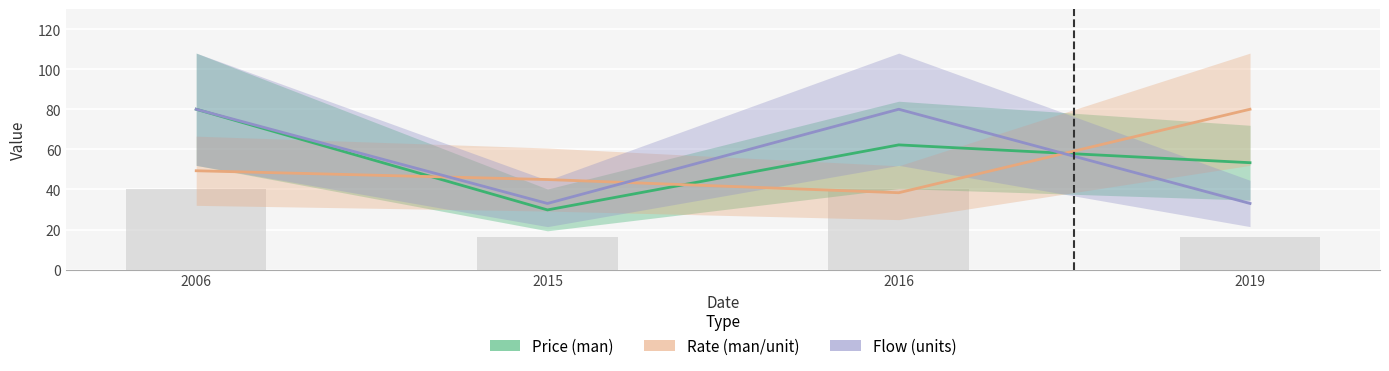

Reading left to right, extract all data points from this chart.

Price (man): 2006=80.0	2015=29.8	2016=62.2	2019=53.3
Rate (man/unit): 2006=49.3	2015=44.9	2016=38.4	2019=80.0
Flow (units): 2006=80.0	2015=33.0	2016=80.0	2019=33.0